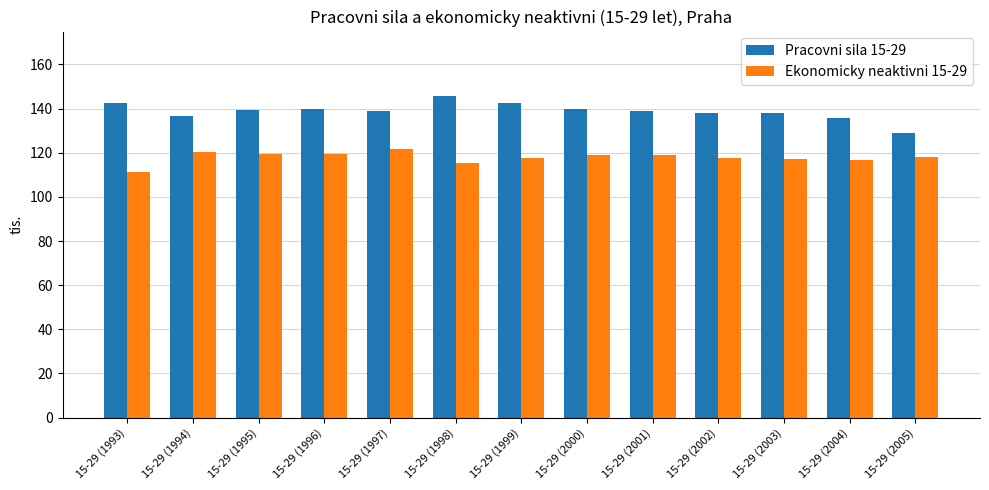

Is it true that Pracovni sila 15-29 equals 209.5 at 15-29 (1995)?

False